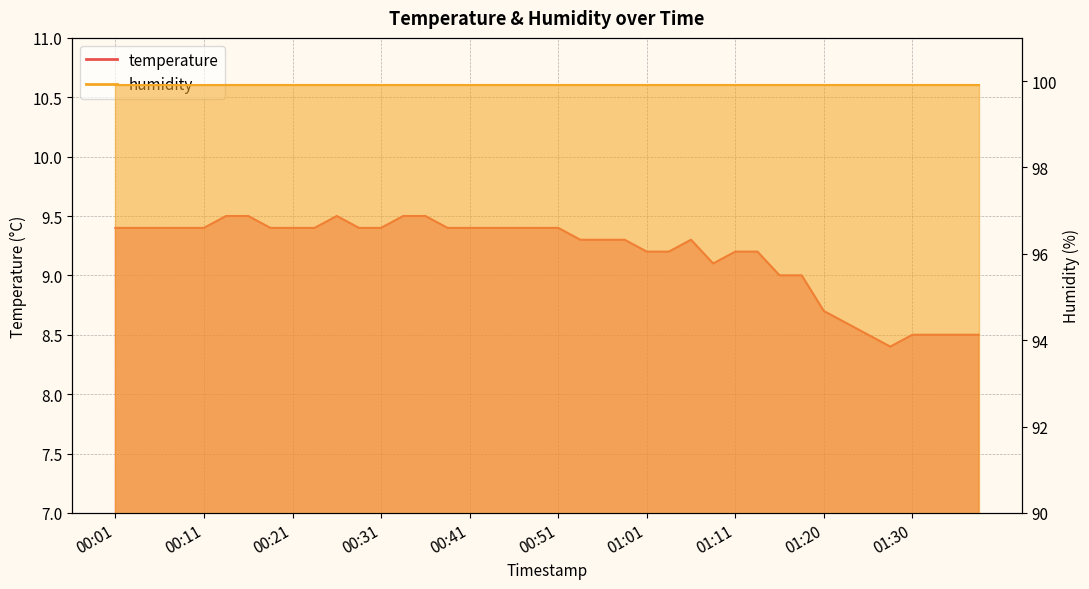

Read the value at 00:14.

9.5